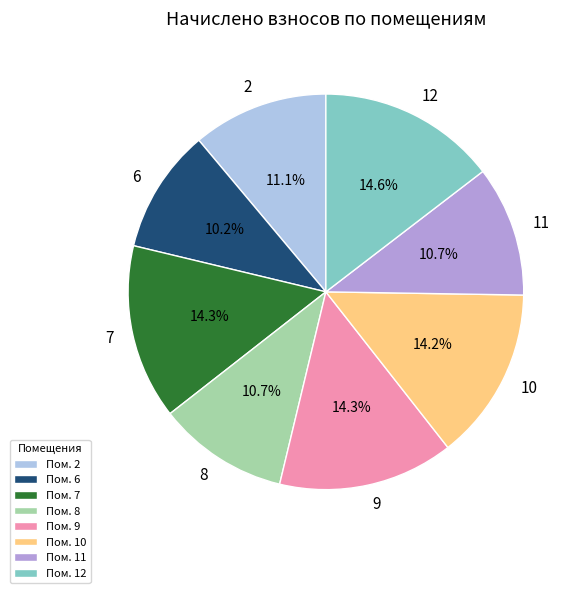

What is the ratio of the value at 12 to the value at 2?

1.3